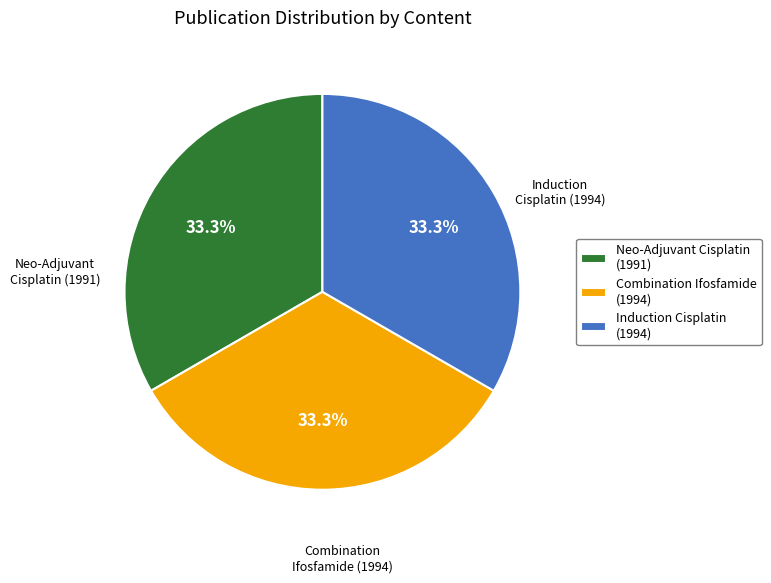

Combined, do Combination Ifosfamide (1994) and Neo-Adjuvant Cisplatin (1991) account for over 50%?

Yes